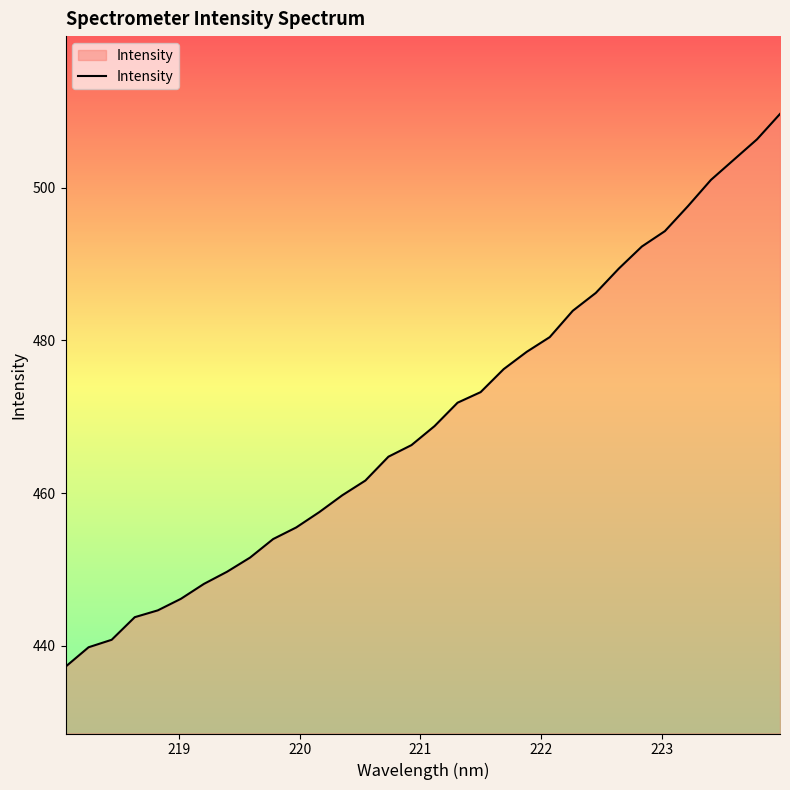

True or false: there are more than 0 points higher than both neighbors.

False